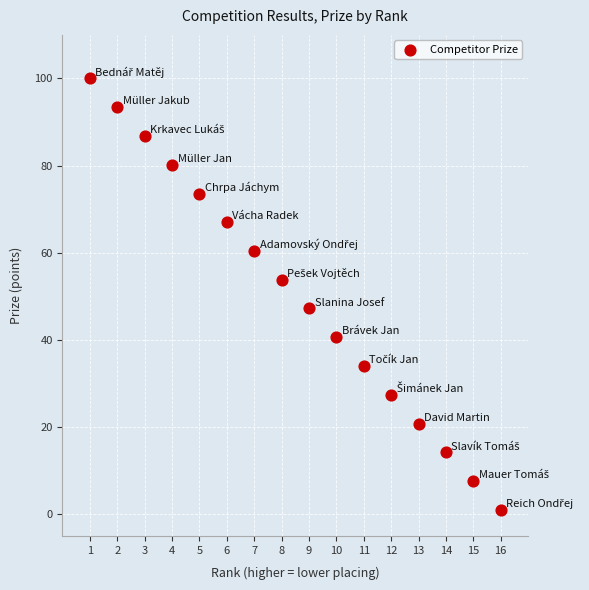

What is the range of Y values (max minus min)?

99.0